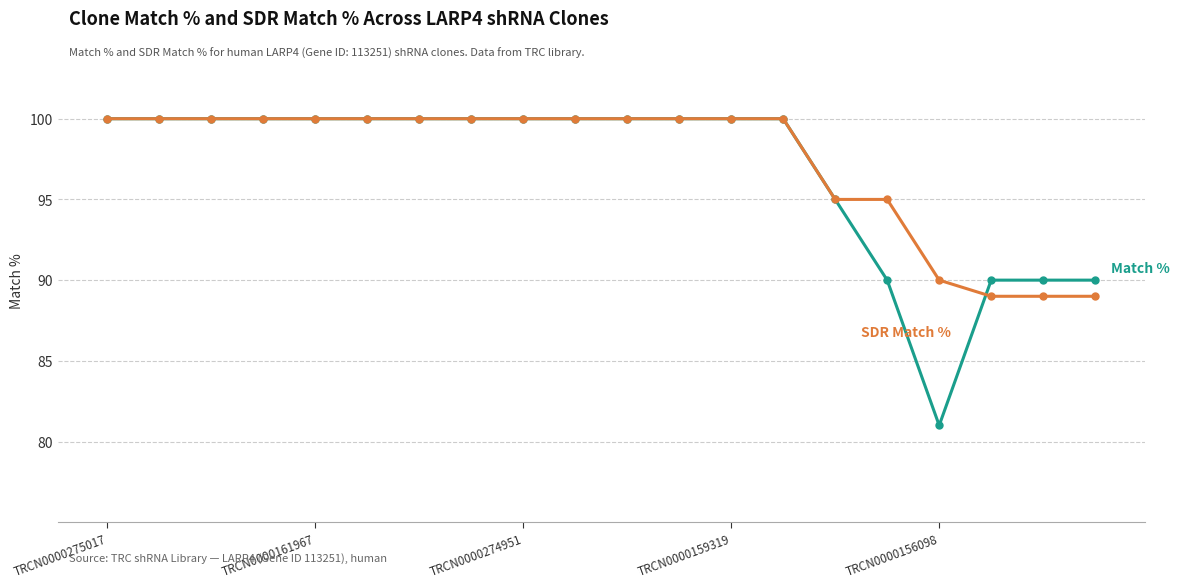

What is the greatest value displayed?

100